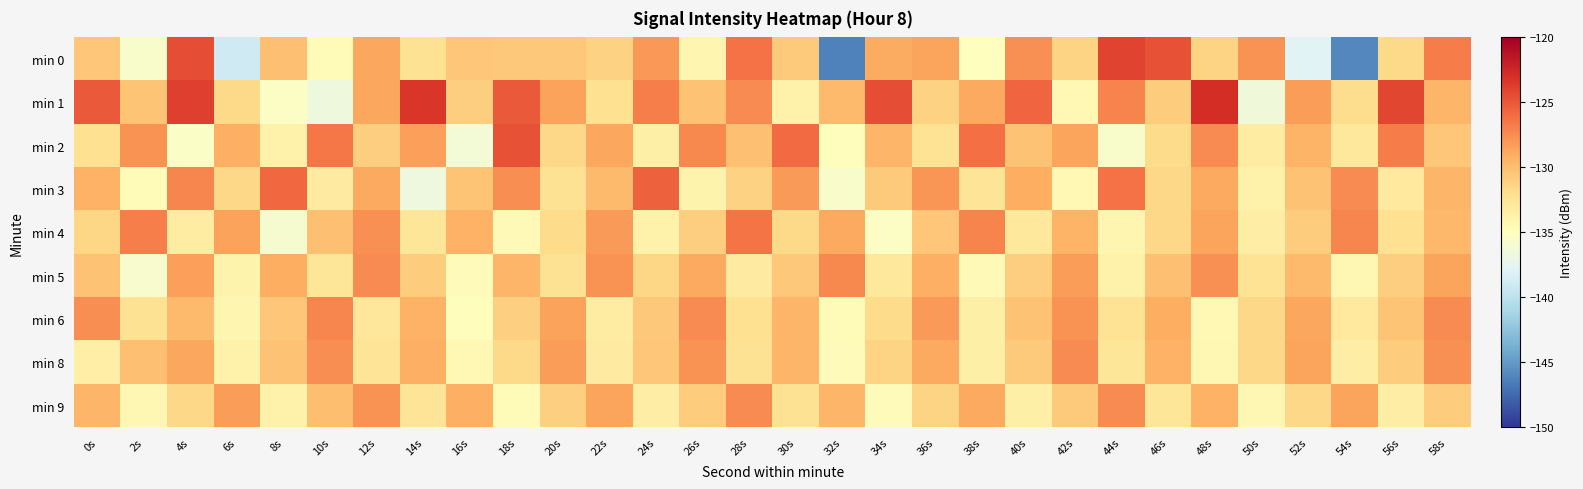

Which series has the largest total across all categories?

min 1